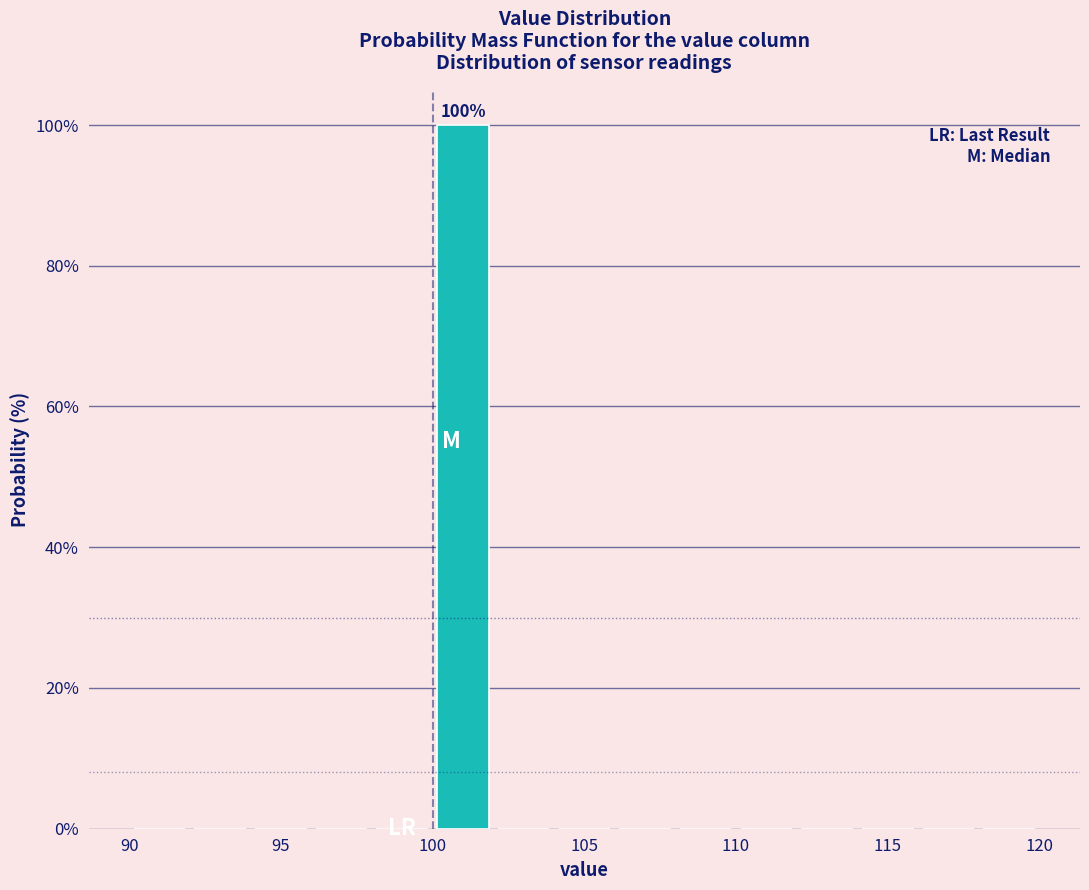

Which range on the x-axis has the tallest bar?

100 to 102